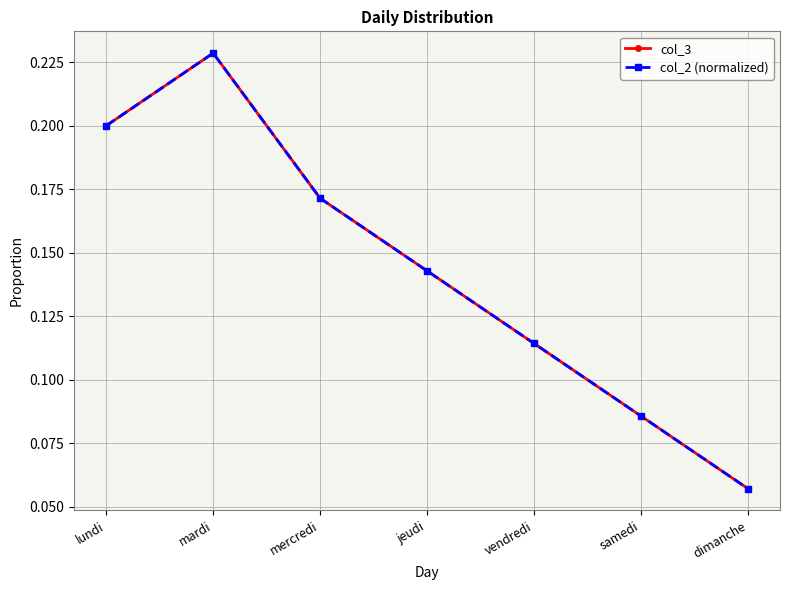

Which has a higher value, lundi or mercredi?

lundi